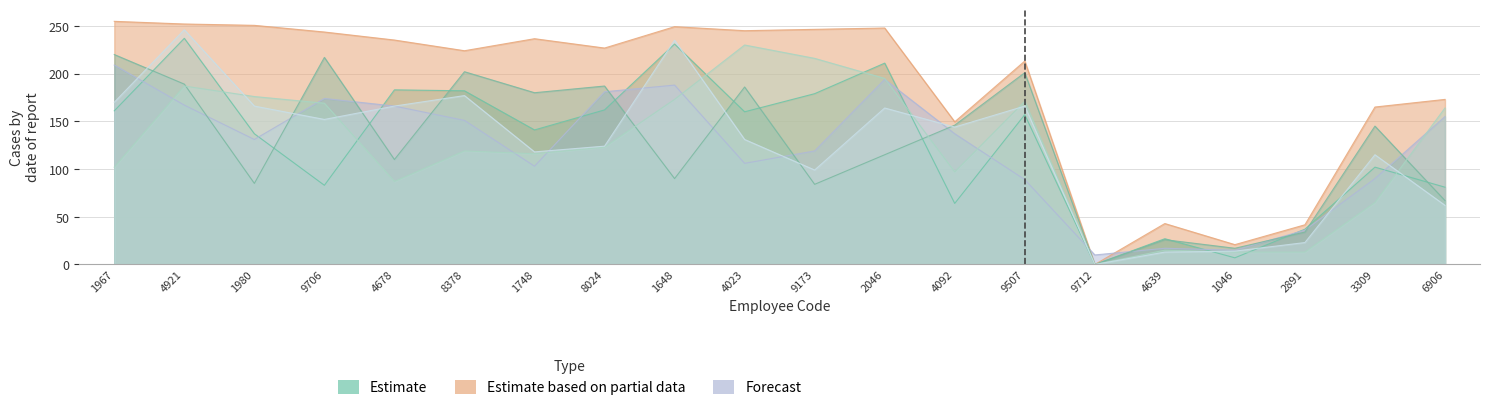

At which category is the sum across all series the highest?

4921